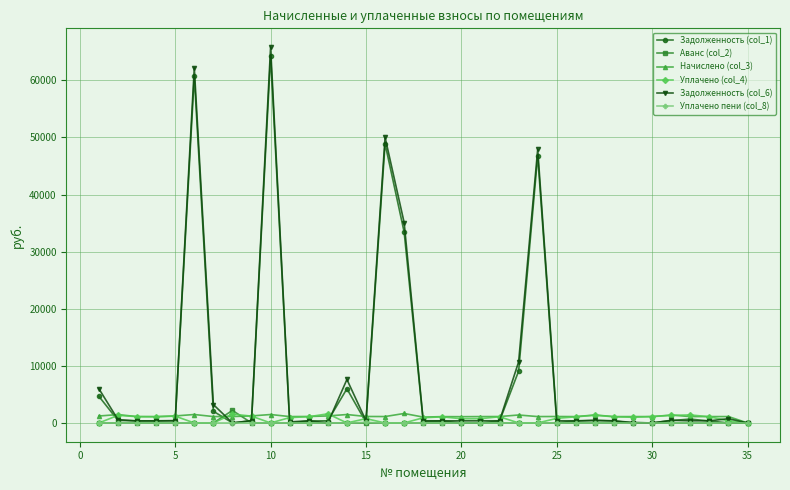

At how many categories does at least one series exceed 28106?

5